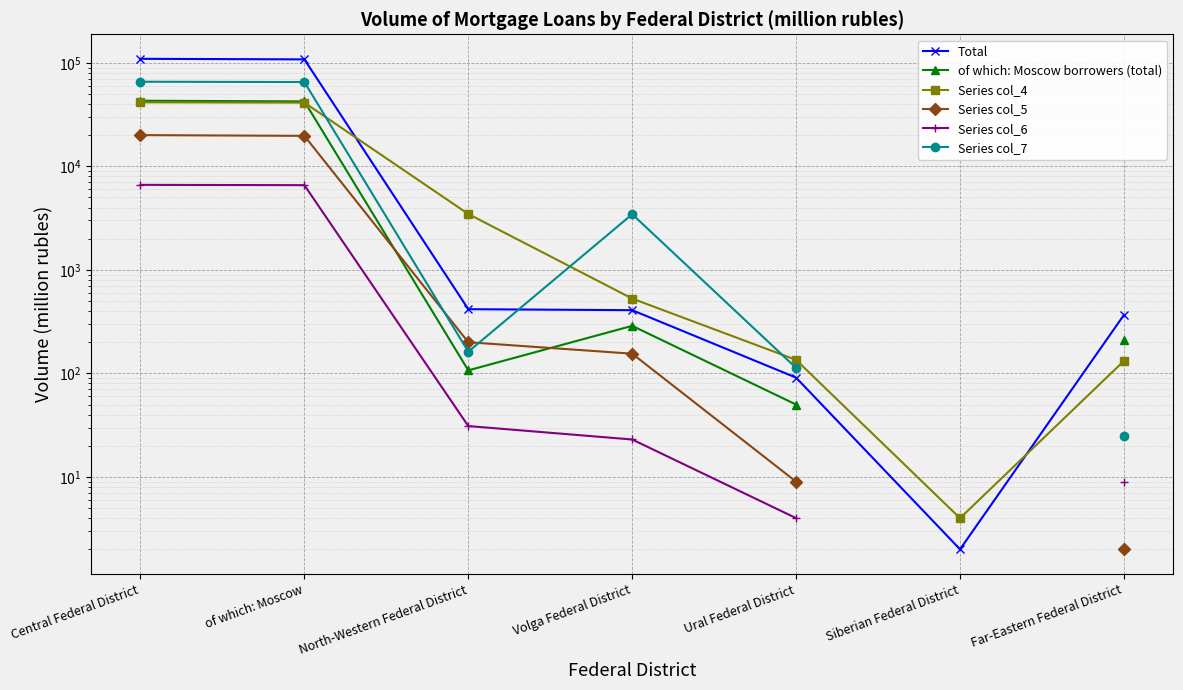

How many lines are shown in the chart?

6